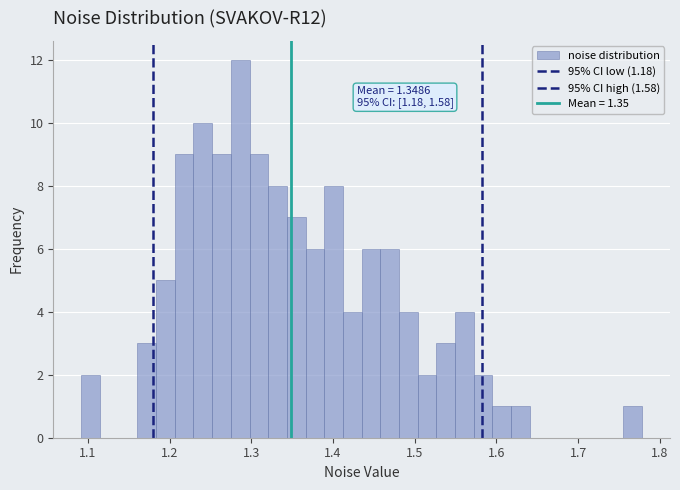

Read against the x-axis, roughly where is the centre of the tallest bar?

1.29